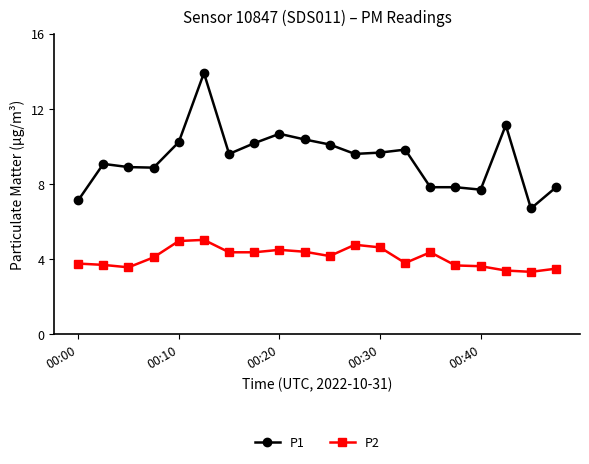

Which series has the largest total across all categories?

P1